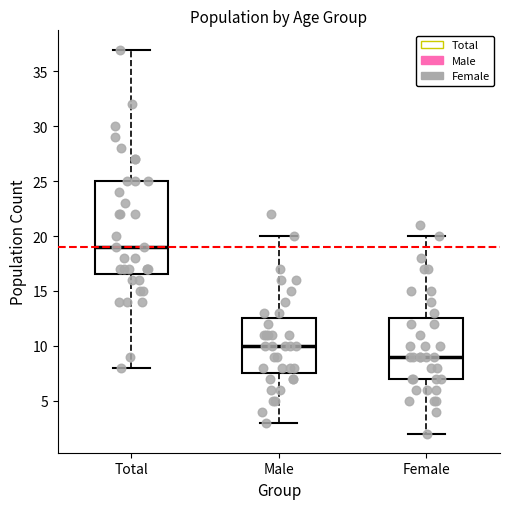

Reading left to right, read every box against the y-axis: the position of its median line, the range the box covers, and the ends of its whiskers. The values are not printed on the chart, so give them approximately, as read against the axis.

Total: median 19.0, box 16.5 to 25.0, whiskers 8.0 to 37.0
Male: median 10.0, box 7.5 to 12.5, whiskers 3.0 to 20.0
Female: median 9.0, box 7.0 to 12.5, whiskers 2.0 to 20.0